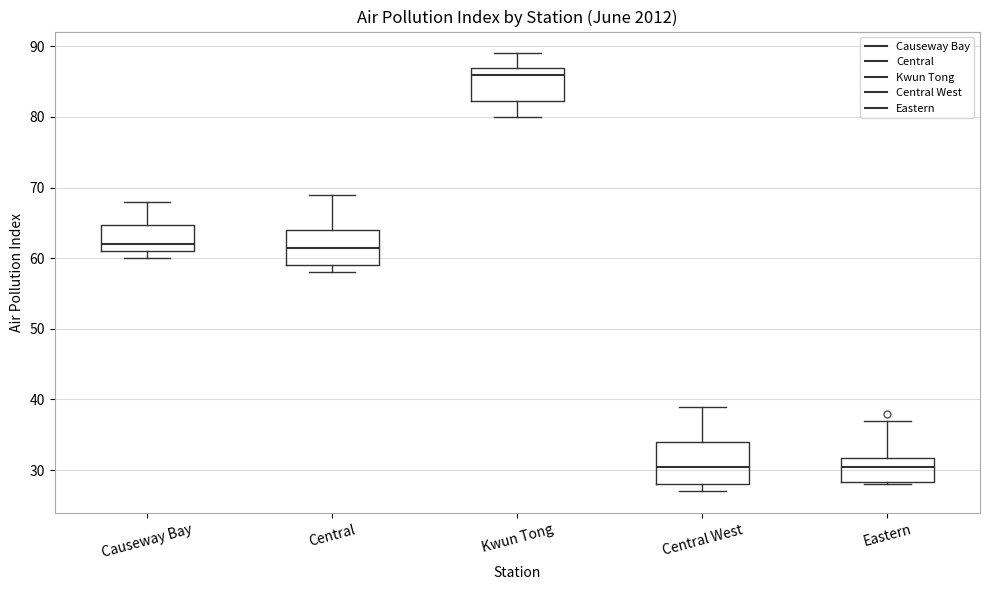

Comparing the boxes themselves (not the whiskers), which one is the tallest?

Central West